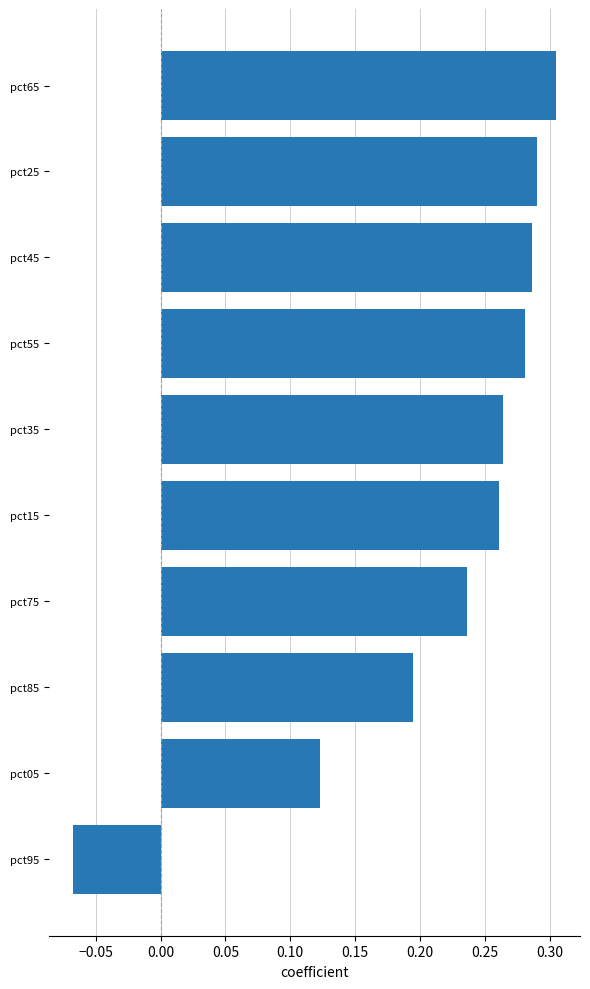

What is the label of the 3rd bar from the top?

pct45